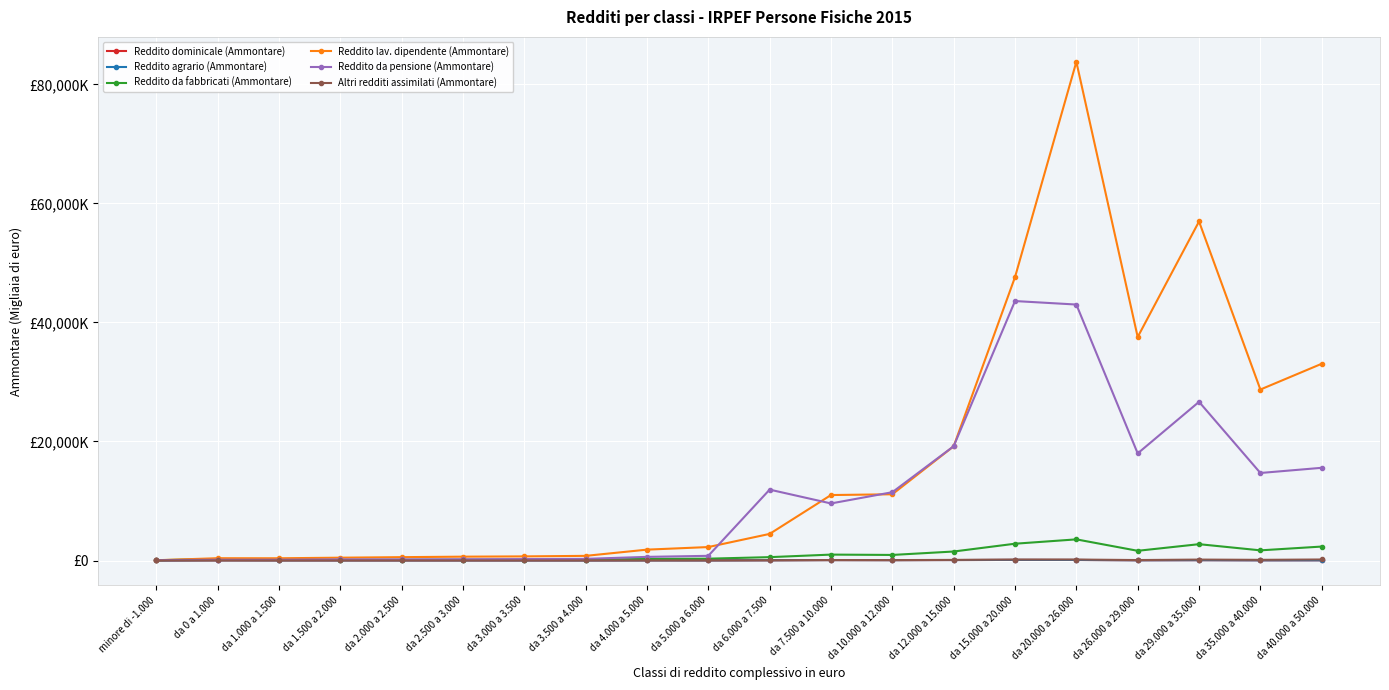

What is the maximum value shown in the chart?

83808881